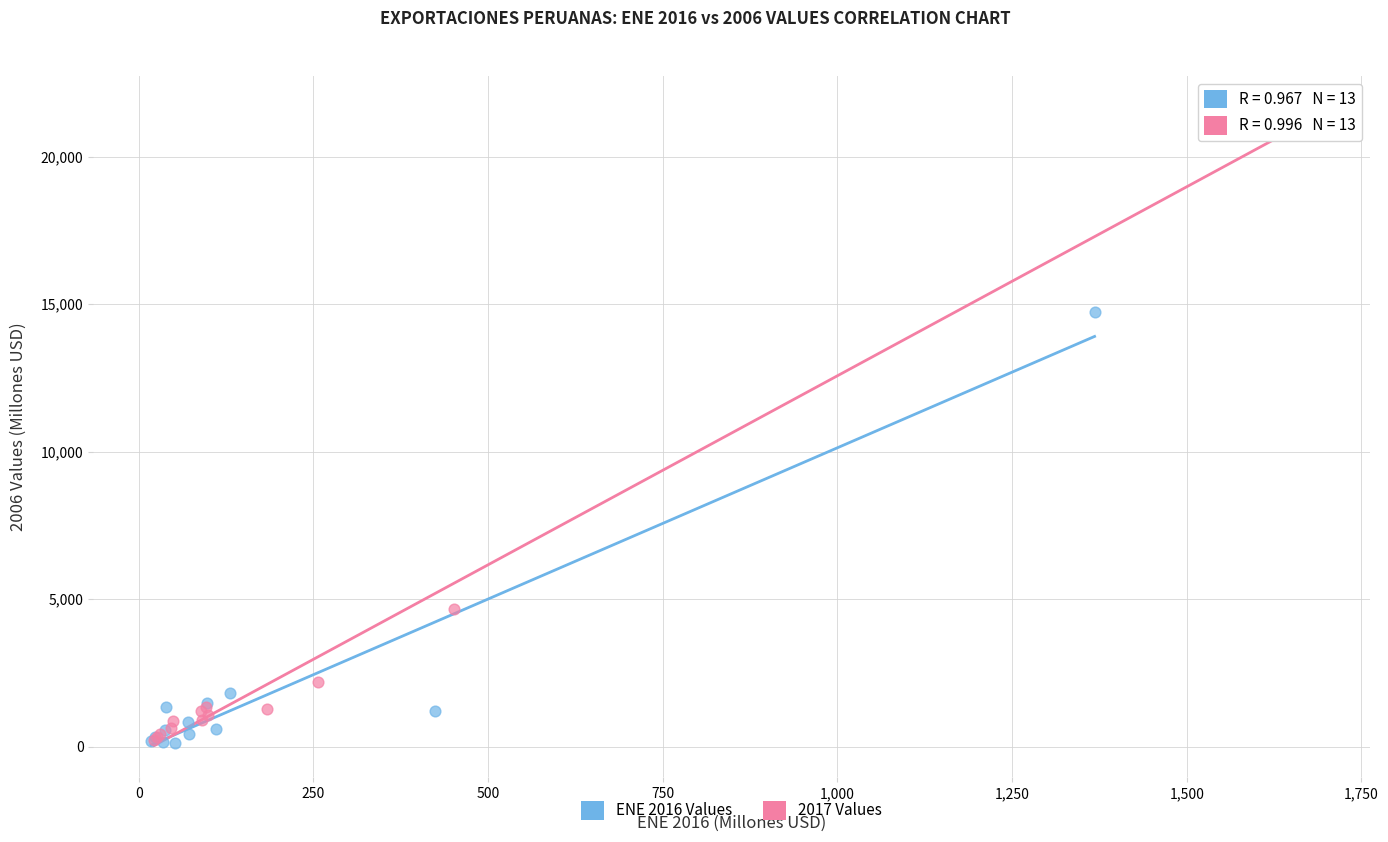

Which series contains the highest Y value?

2017 Values